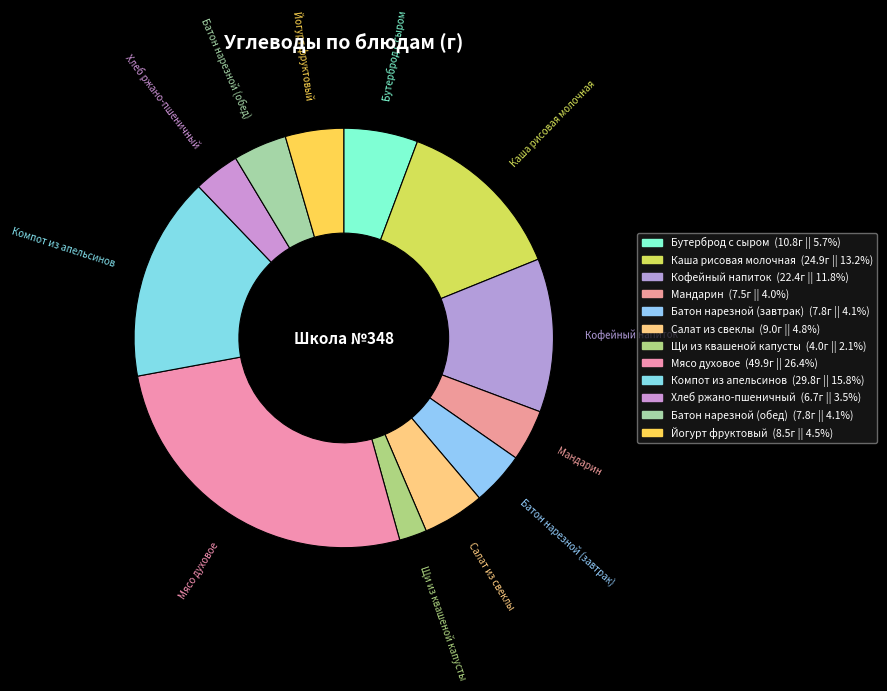

How many segments does this pie chart have?

12